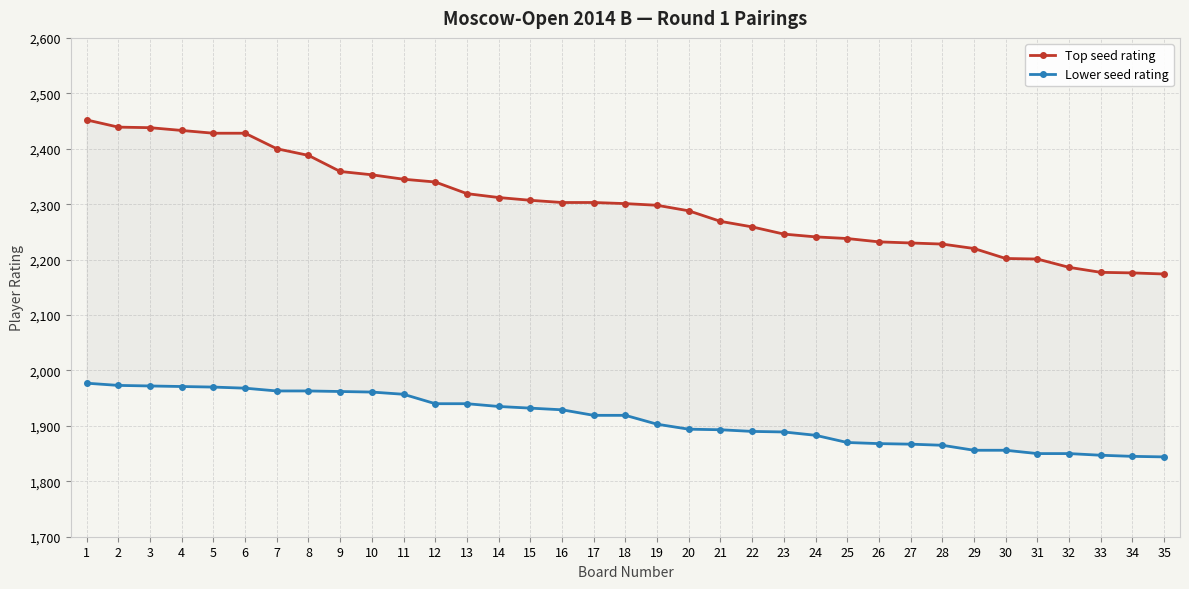

What is the value of the Lower seed rating point at the 25th from the left?

1870